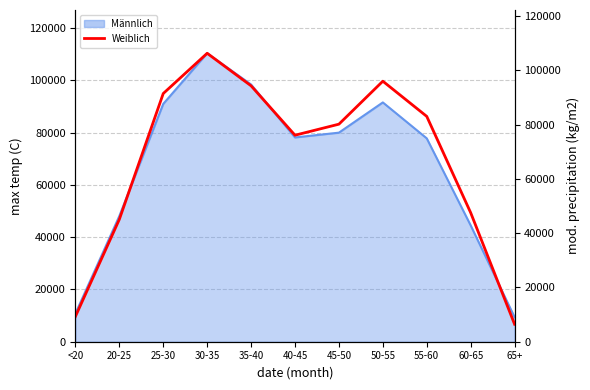

Which has a higher value, 50-55 or 60-65?

50-55